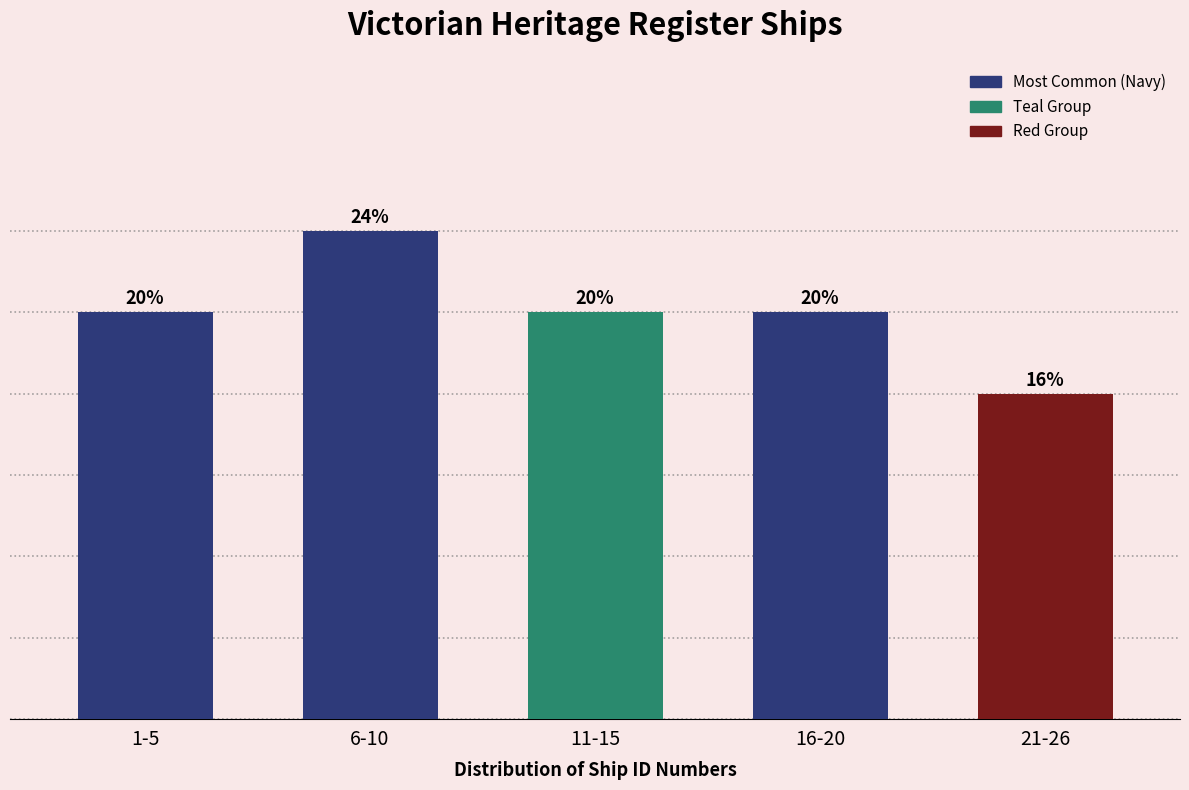

Does the chart contain any negative values?

No